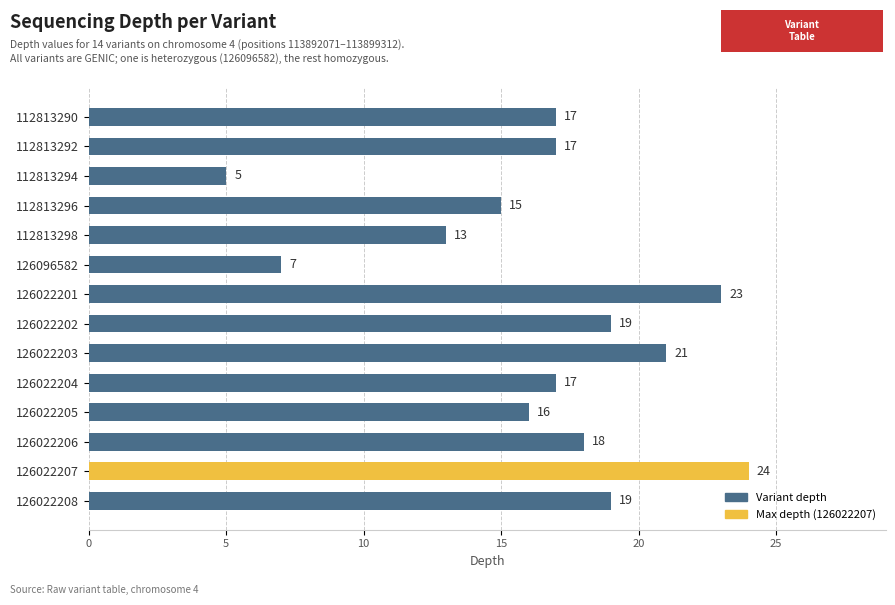

Reading top to bottom, what are all the values shown in this chart?

17	17	5	15	13	7	23	19	21	17	16	18	24	19